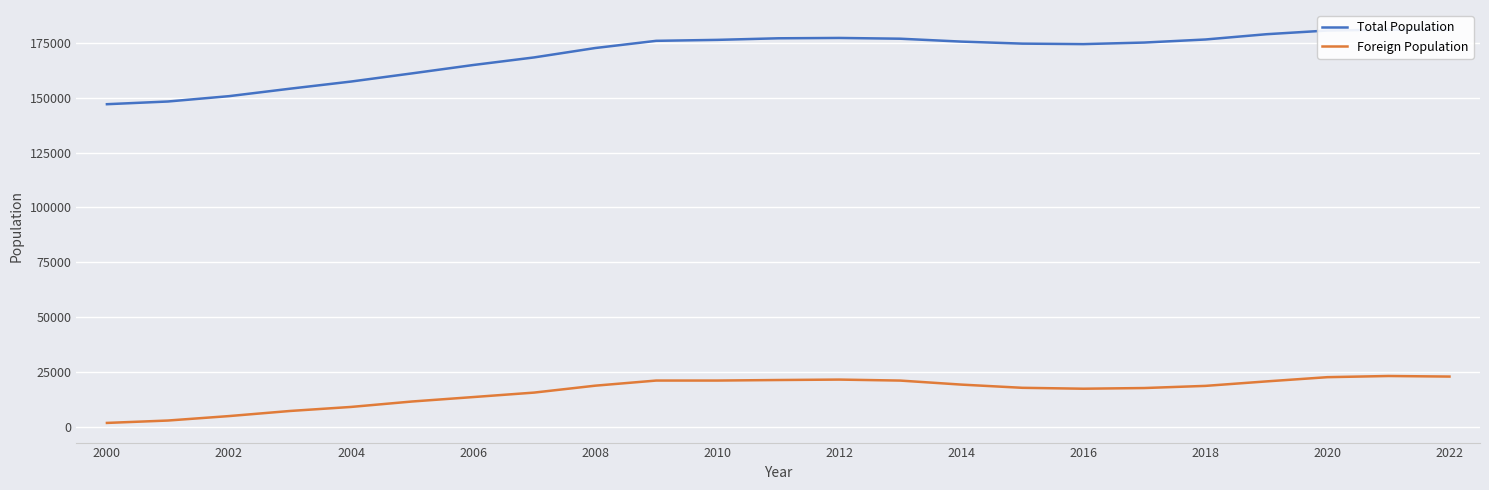

Where is the first local maximum for Foreign Population?

2012